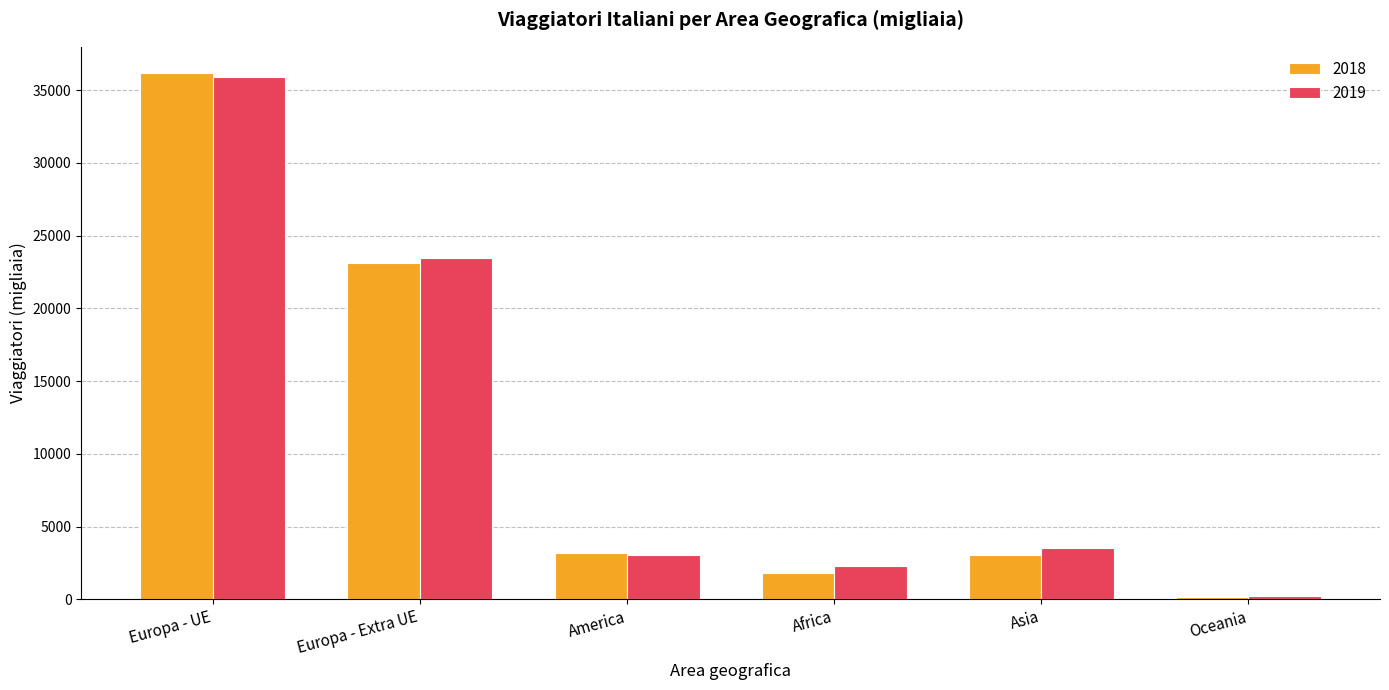

Where is 2019 nearest to the value 18055?

Europa - Extra UE